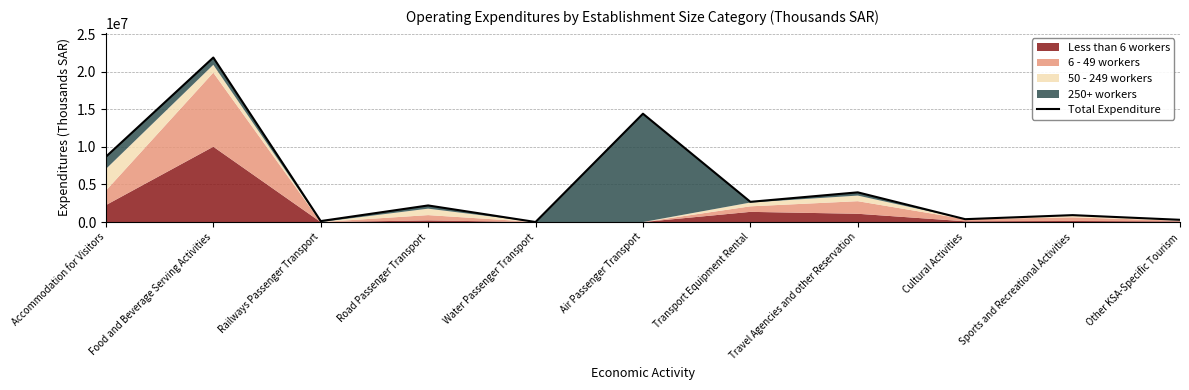

How many interior local valleys (lower than both neighbors) does the data have?

4